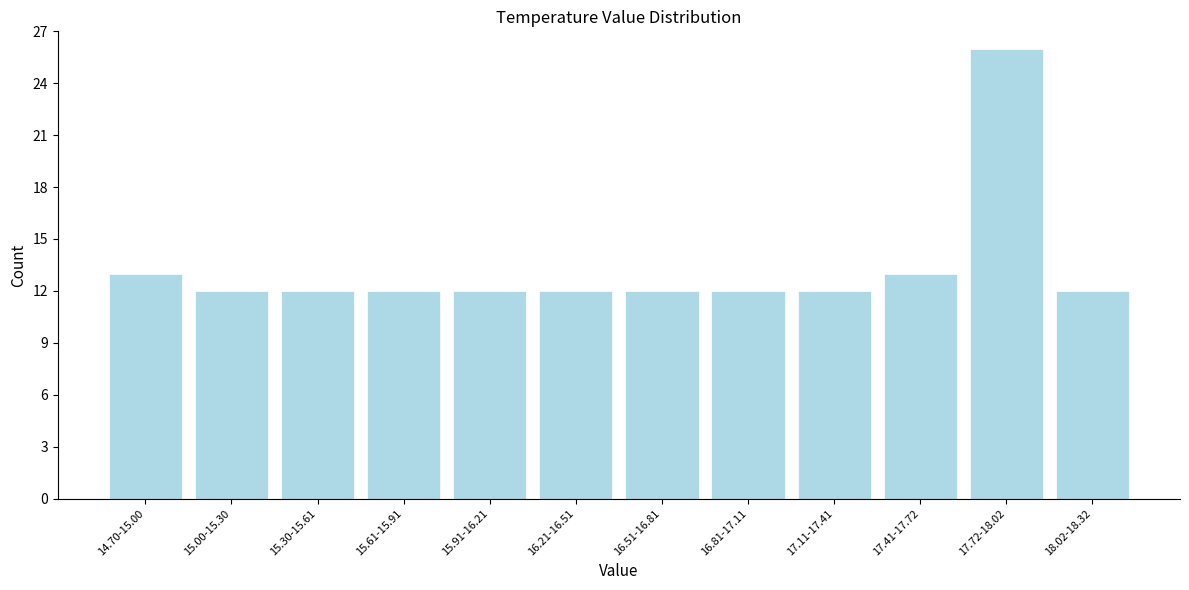

Reading right to left, extract all data points from this chart.

12	26	13	12	12	12	12	12	12	12	12	13